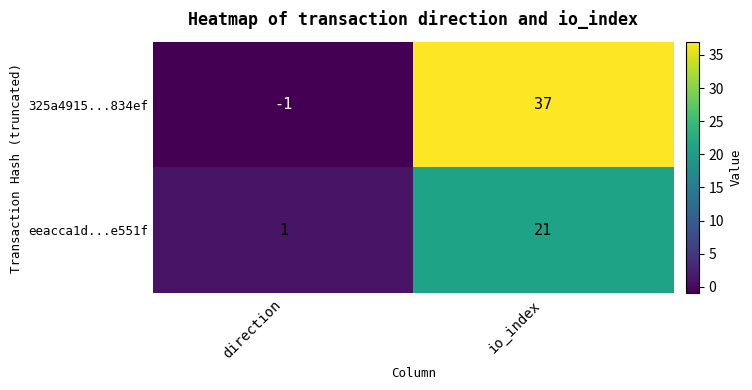

Reading right to left, what are all the values shown in this chart?

325a4915...834ef: io_index=37	direction=-1
eeacca1d...e551f: io_index=21	direction=1